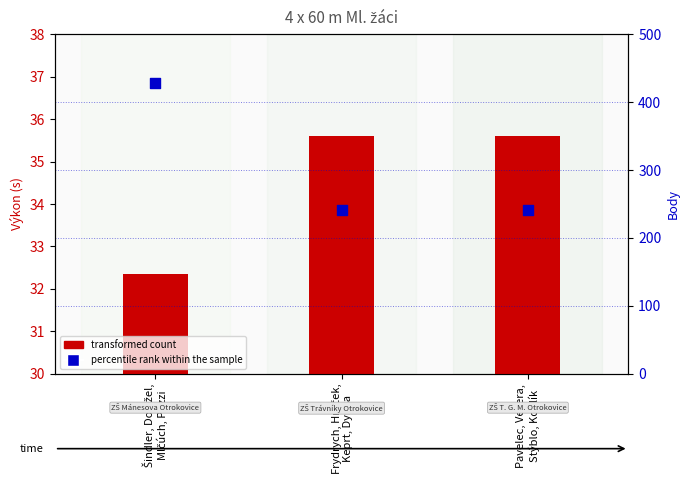

Which series has the widest spread of Y values?

percentile rank within the sample